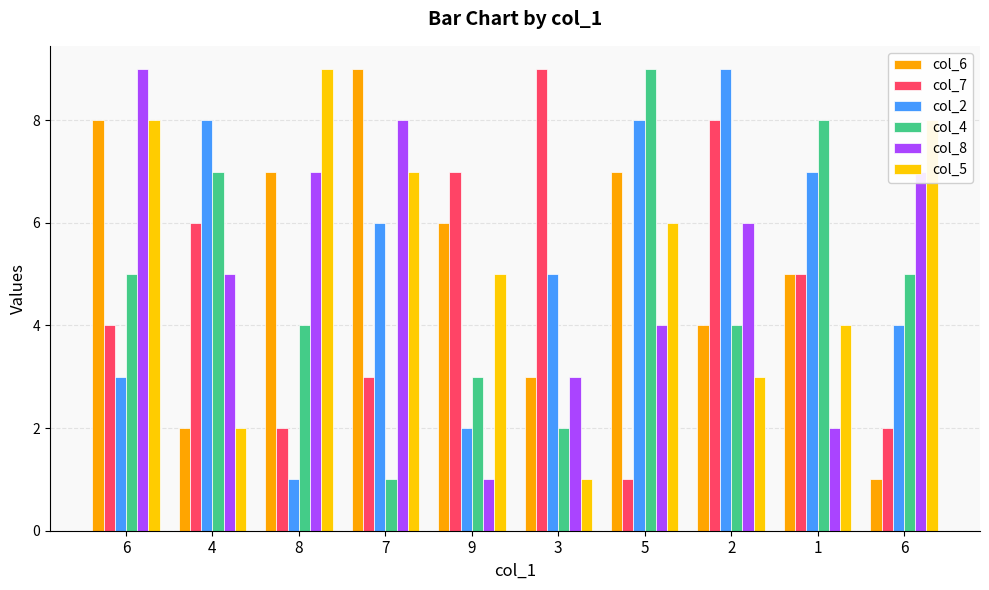

Which series has the largest total across all categories?

col_2